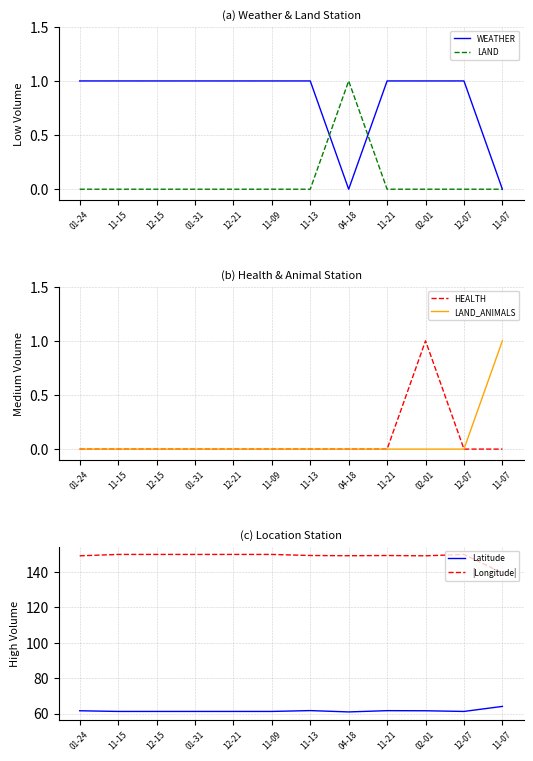

Where is the first local maximum for LAND?

04-18